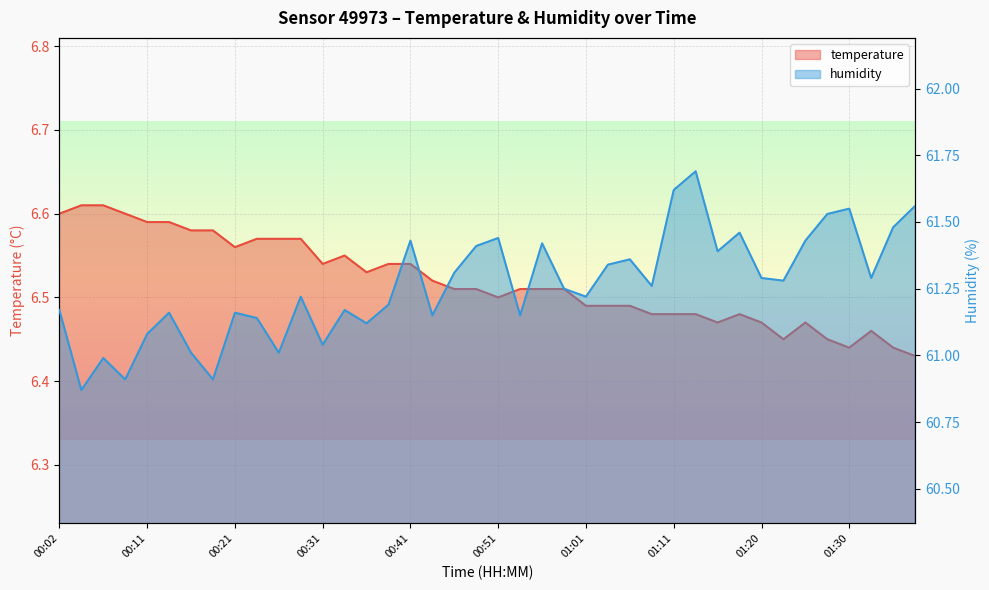

Reading left to right, what are all the values shown in this chart?

temperature: 00:02=6.6	00:04=6.6	00:07=6.6	00:09=6.6	00:11=6.6	00:14=6.6	00:16=6.6	00:19=6.6	00:21=6.6	00:24=6.6	00:26=6.6	00:29=6.6	00:31=6.5	00:34=6.5	00:36=6.5	00:38=6.5	00:41=6.5	00:43=6.5	00:46=6.5	00:48=6.5	00:51=6.5	00:53=6.5	00:56=6.5	00:58=6.5	01:01=6.5	01:03=6.5	01:06=6.5	01:08=6.5	01:11=6.5	01:13=6.5	01:15=6.5	01:18=6.5	01:20=6.5	01:23=6.5	01:25=6.5	01:28=6.5	01:30=6.4	01:33=6.5	01:35=6.4	01:38=6.4
humidity: 00:02=61.2	00:04=60.9	00:07=61.0	00:09=60.9	00:11=61.1	00:14=61.2	00:16=61.0	00:19=60.9	00:21=61.2	00:24=61.1	00:26=61.0	00:29=61.2	00:31=61.0	00:34=61.2	00:36=61.1	00:38=61.2	00:41=61.4	00:43=61.1	00:46=61.3	00:48=61.4	00:51=61.4	00:53=61.1	00:56=61.4	00:58=61.2	01:01=61.2	01:03=61.3	01:06=61.4	01:08=61.3	01:11=61.6	01:13=61.7	01:15=61.4	01:18=61.5	01:20=61.3	01:23=61.3	01:25=61.4	01:28=61.5	01:30=61.5	01:33=61.3	01:35=61.5	01:38=61.6